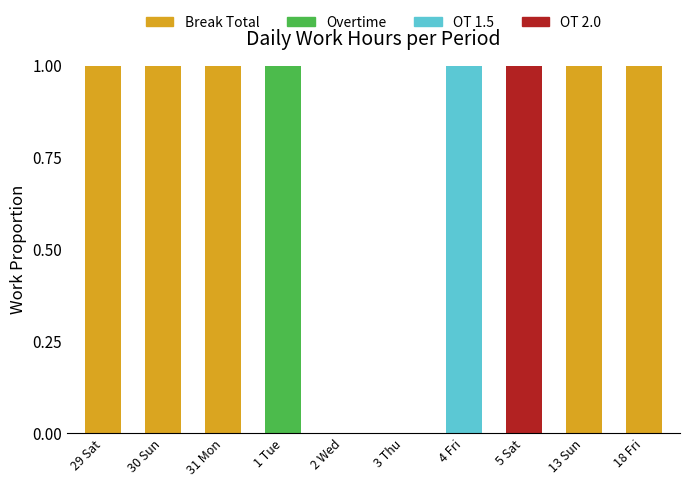

The Break Total series shows 2 at 29 Sat. True or false?

False